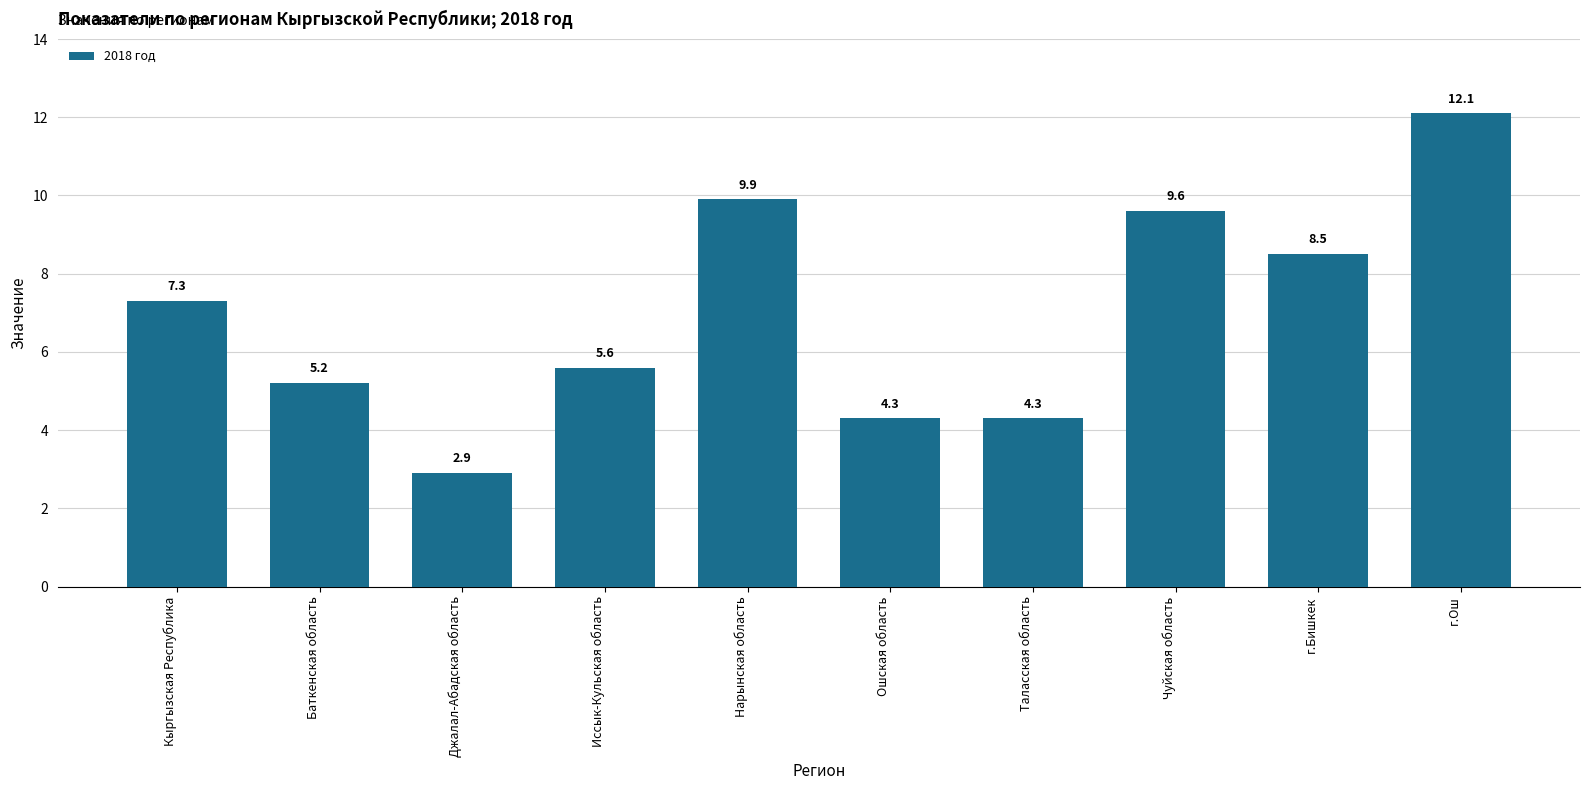

Reading right to left, list all the values displayed in this chart.

г.Ош=12.1	г.Бишкек=8.5	Чуйская область=9.6	Таласская область=4.3	Ошская область=4.3	Нарынская область=9.9	Иссык-Кульская область=5.6	Джалал-Абадская область=2.9	Баткенская область=5.2	Кыргызская Республика=7.3